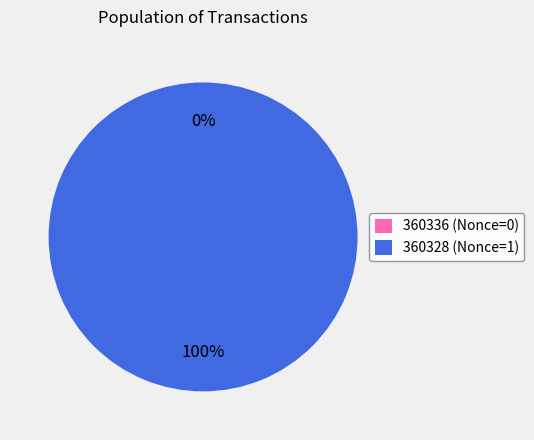

True or false: 360336 accounts for 0% of the total.

True